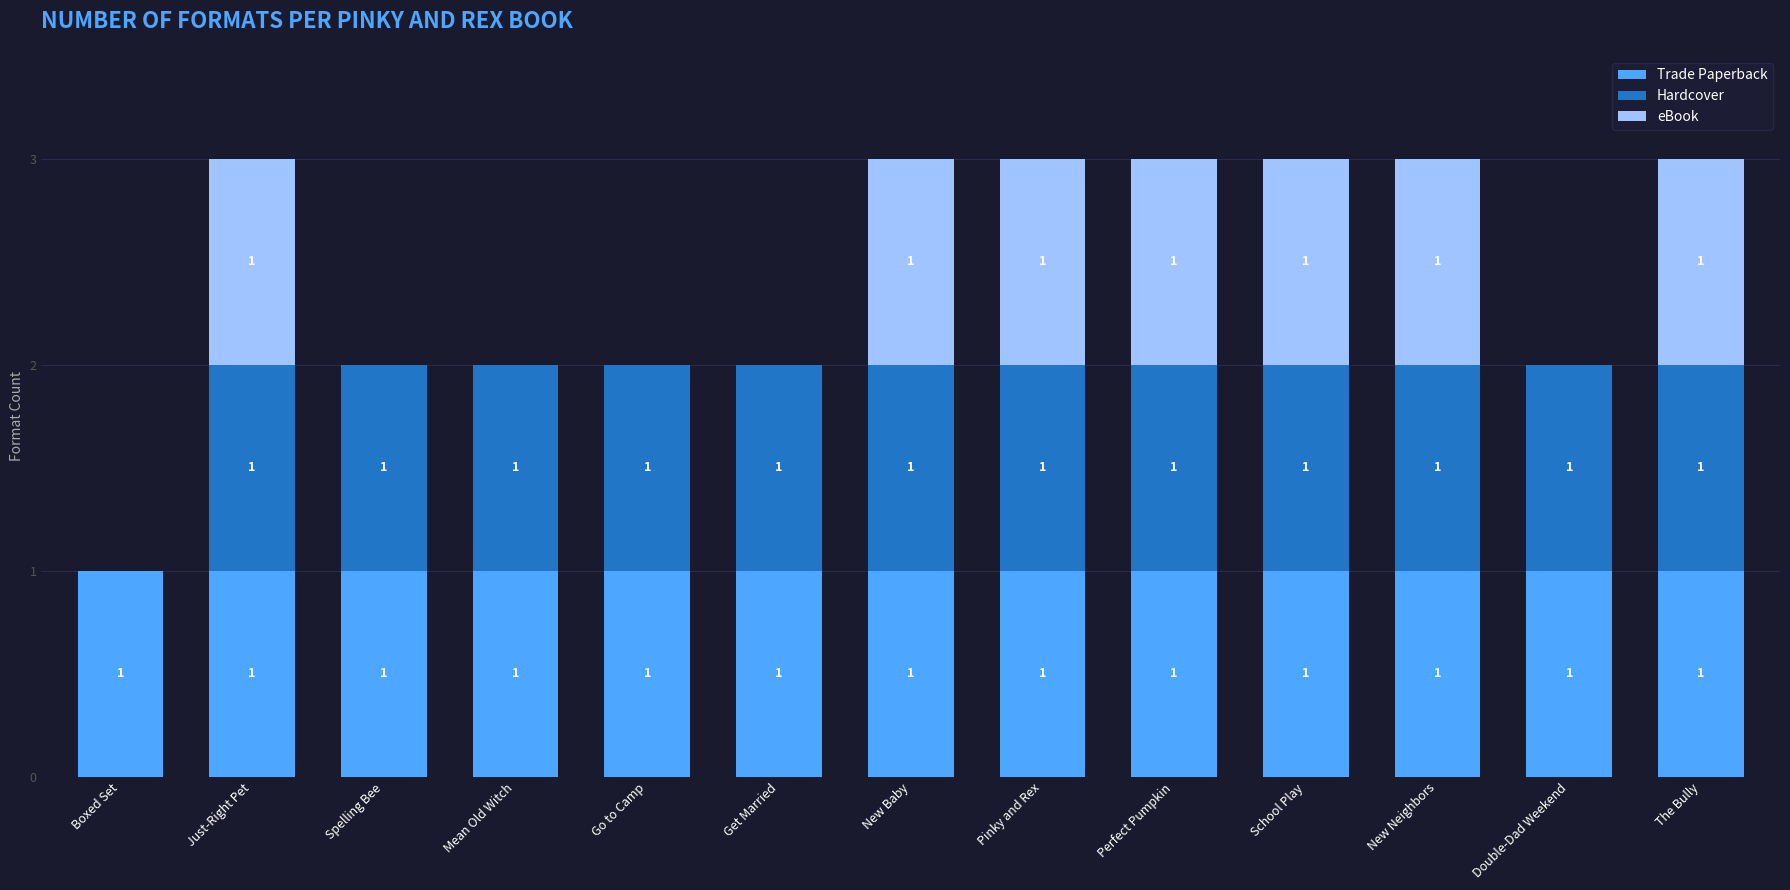

Are the bars grouped side by side (vs. stacked)?

No